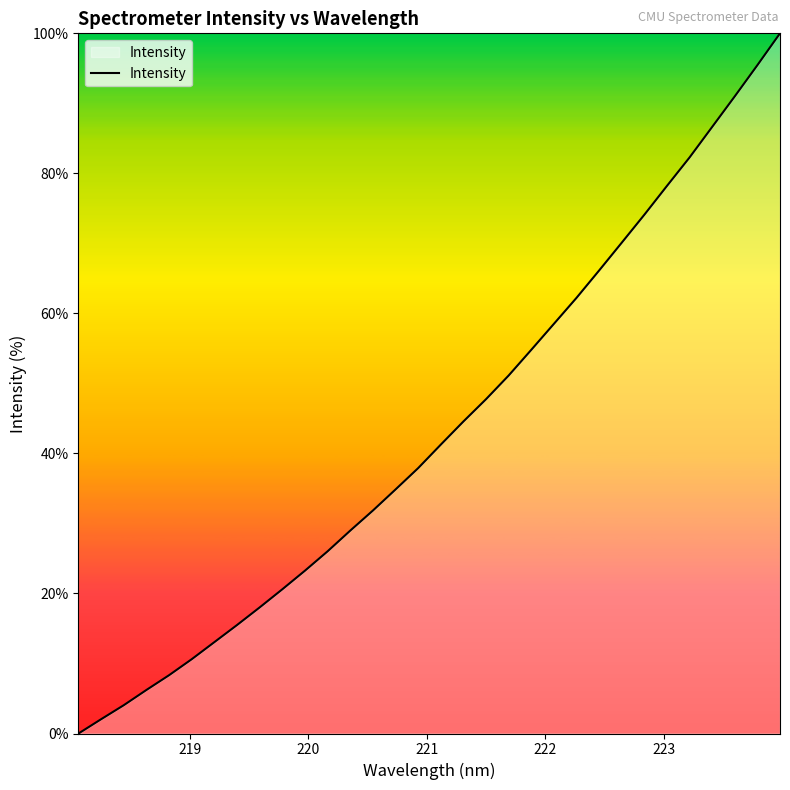

What is the difference between the maximum and minimum values?

100.0